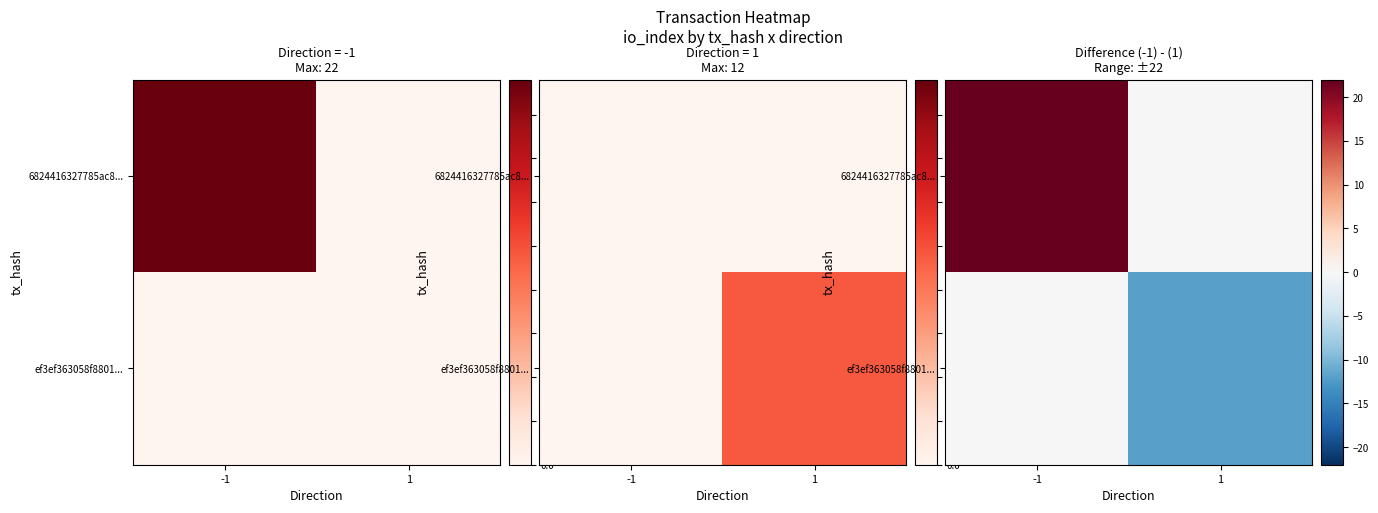

At which category is the sum across all series the highest?

-1